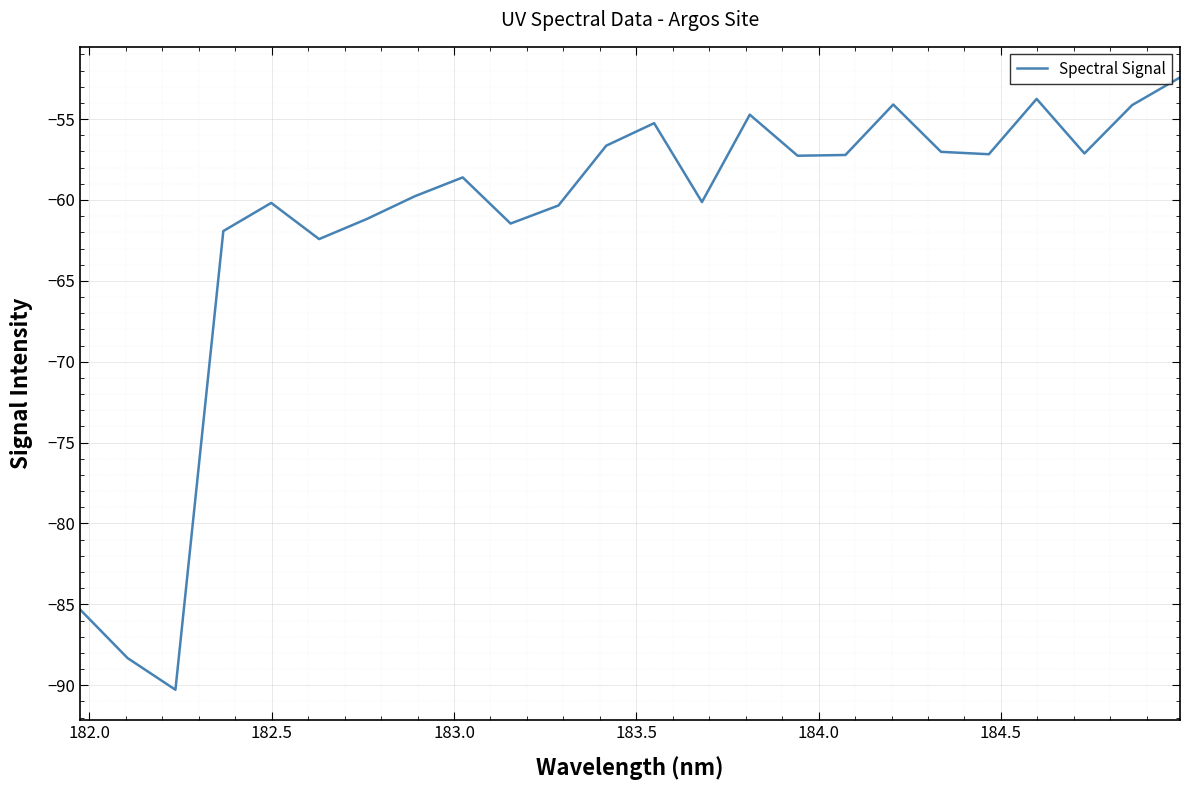

What is the difference between the second highest and minimum values?

36.5